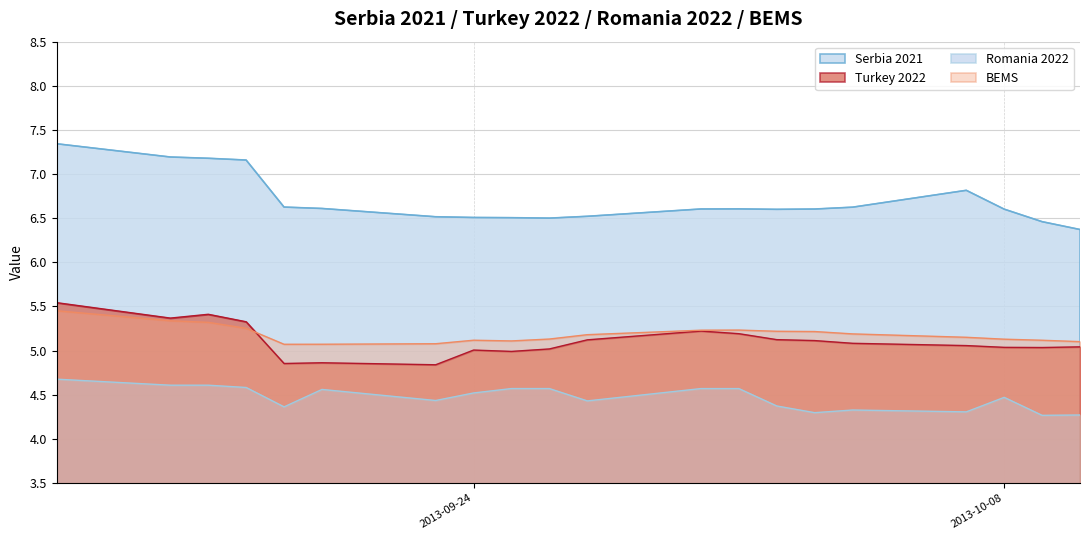

What is the label of the 16th point from the left?

2013-10-04